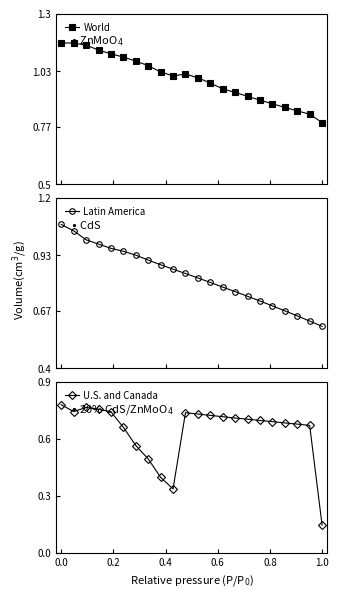

Which series has the largest total across all categories?

World